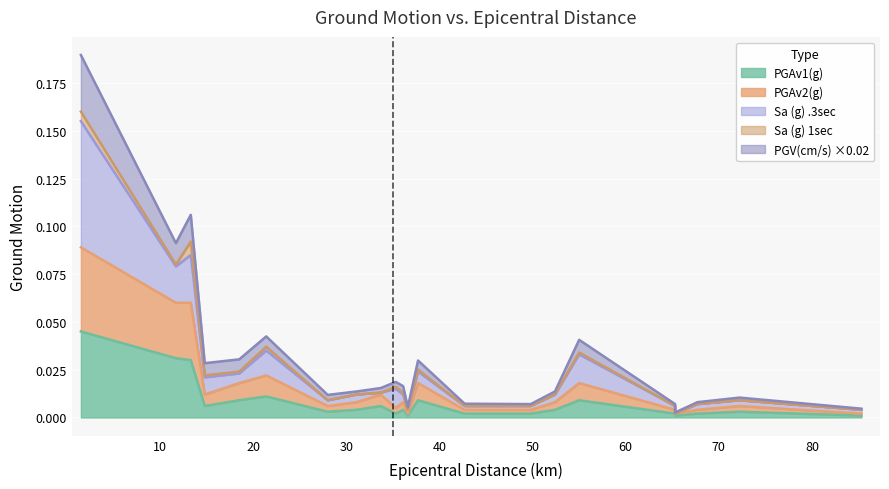

True or false: PGAv1(g) and PGV(cm/s) intersect in this chart.

False